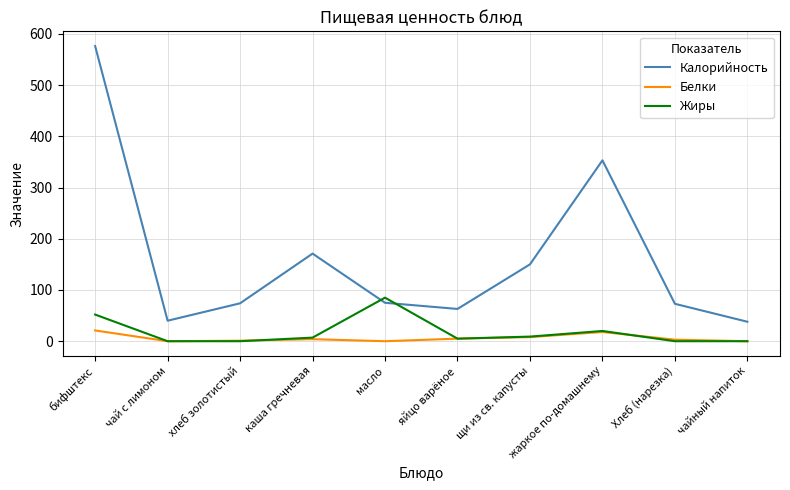

What is the total value across all series at жаркое по-домашнему?

391